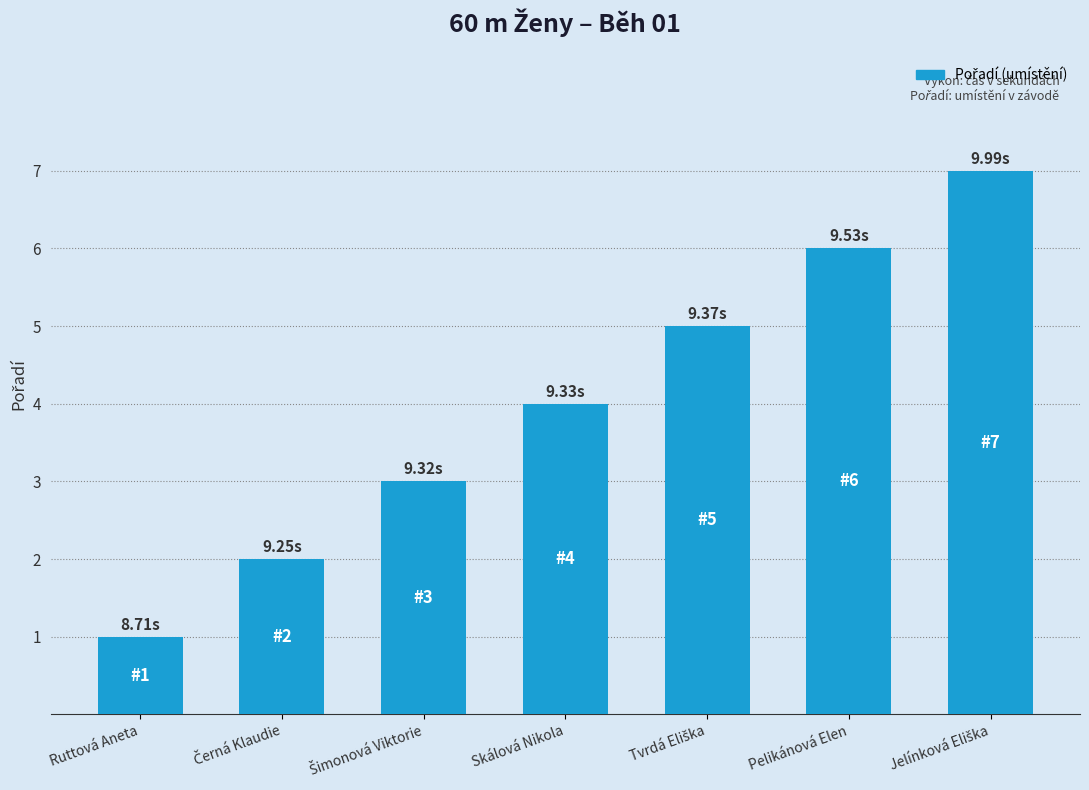

What is the average value?

4